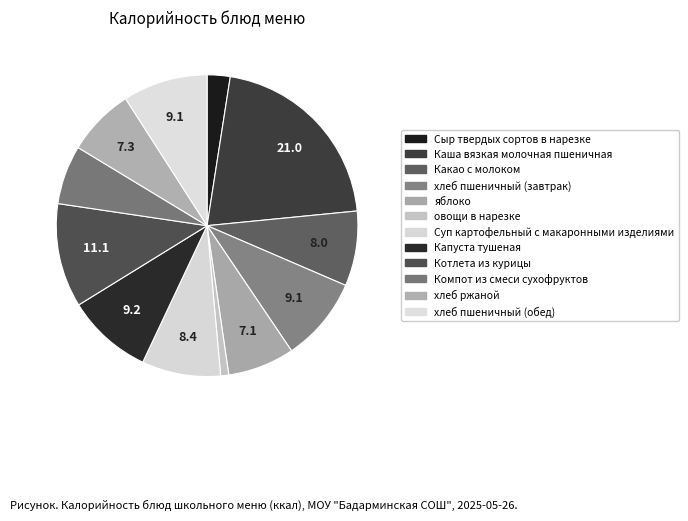

The Сыр твердых сортов в нарезке slice represents 2% of the pie. True or false?

True